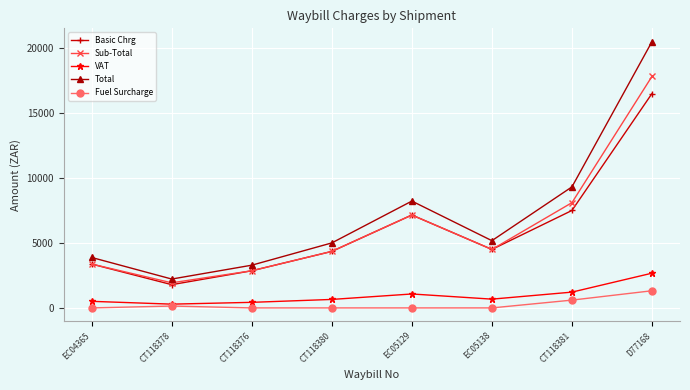

The Sub-Total series shows 7150.0 at EC05129. True or false?

True